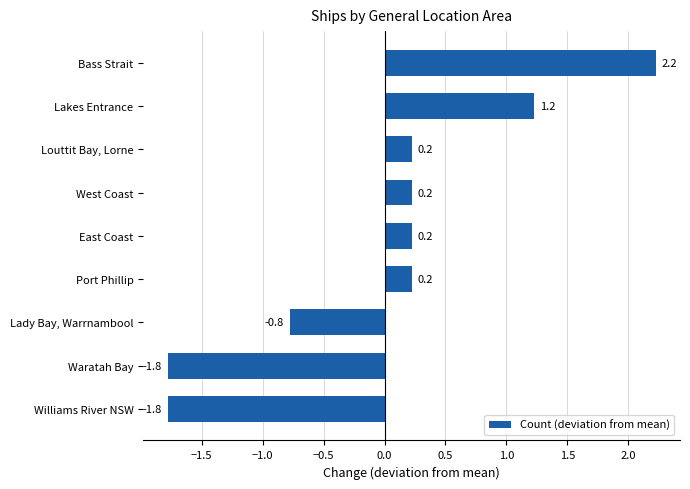

The value at Bass Strait is 2.2. True or false?

True